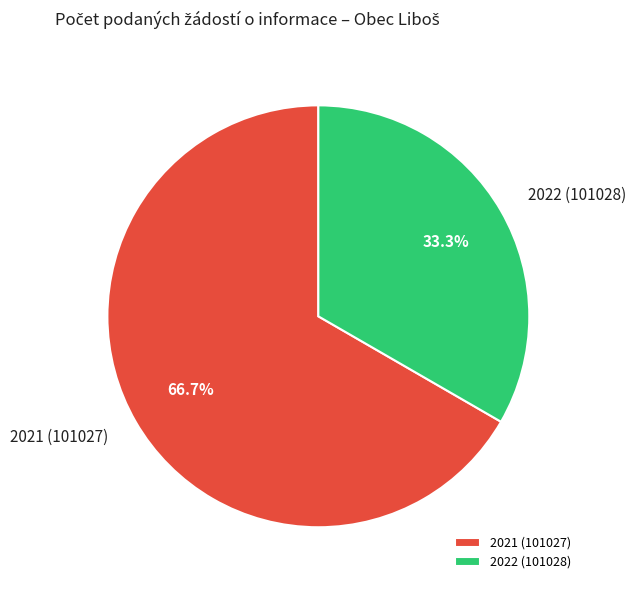

Count the number of slices in the pie.

2